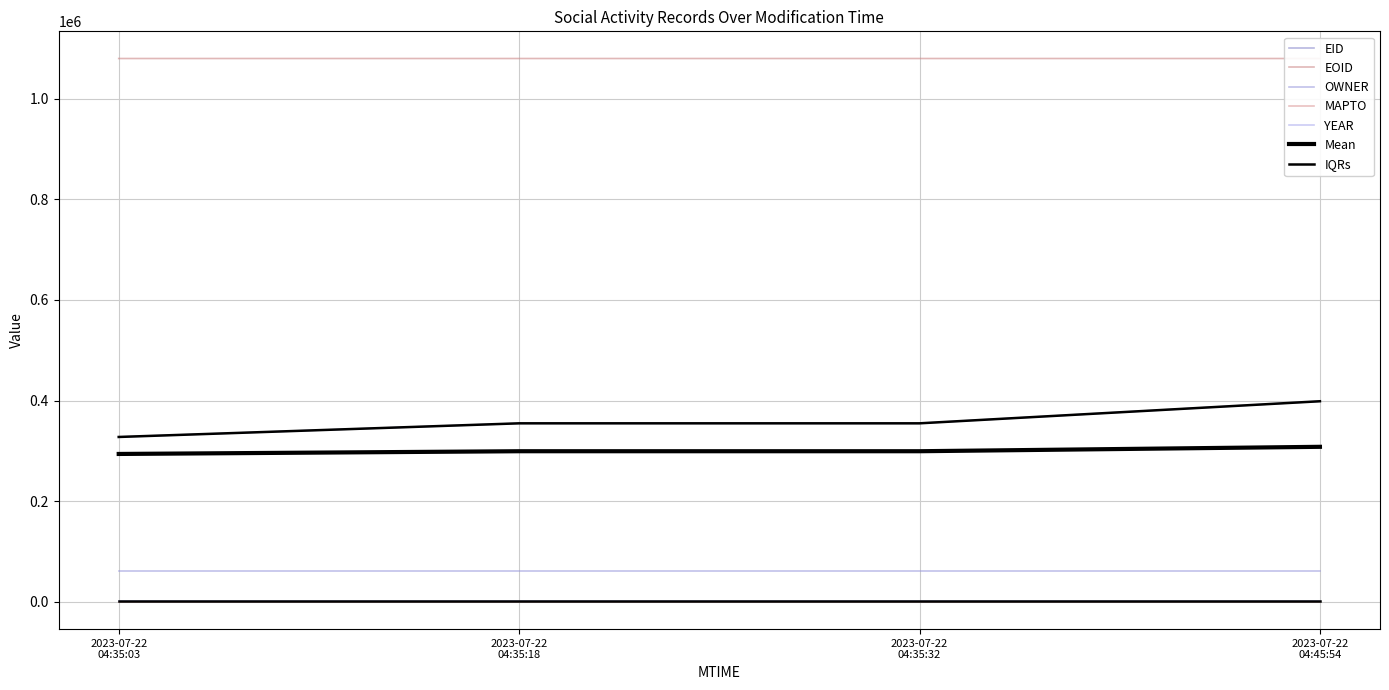

Which has a higher value, 2023-07-22T04:45:54 or 2023-07-22T04:35:03?

2023-07-22T04:45:54